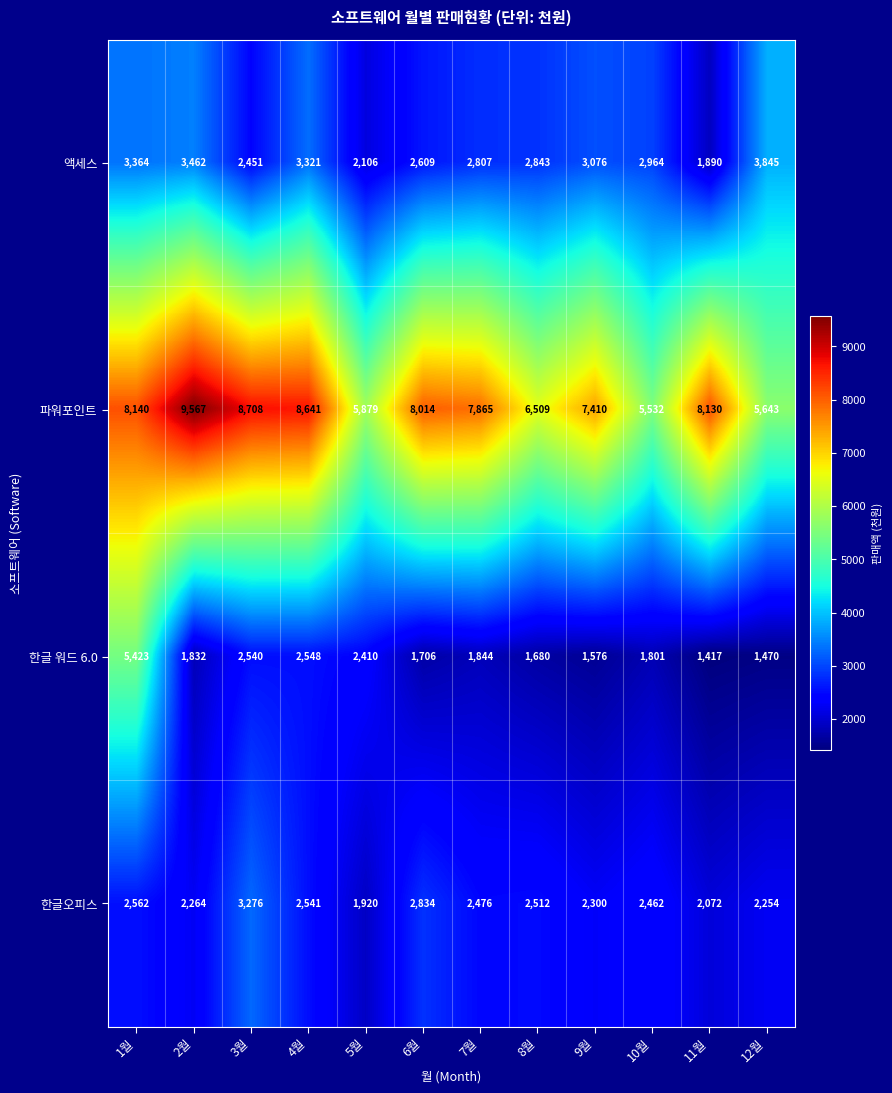

Where is 한글 워드 6.0 nearest to the value 3420?

4월